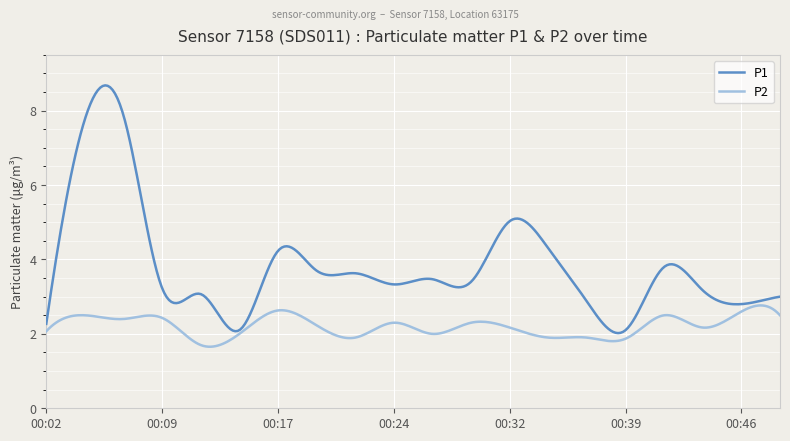

Rank the series by their average value, from highest to lowest.

P1, P2